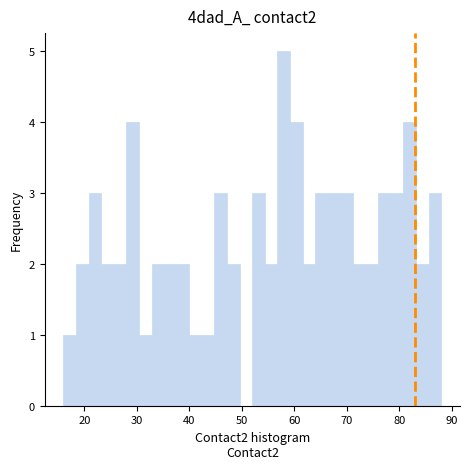

Read against the x-axis, roughly where is the centre of the tallest bar?

58